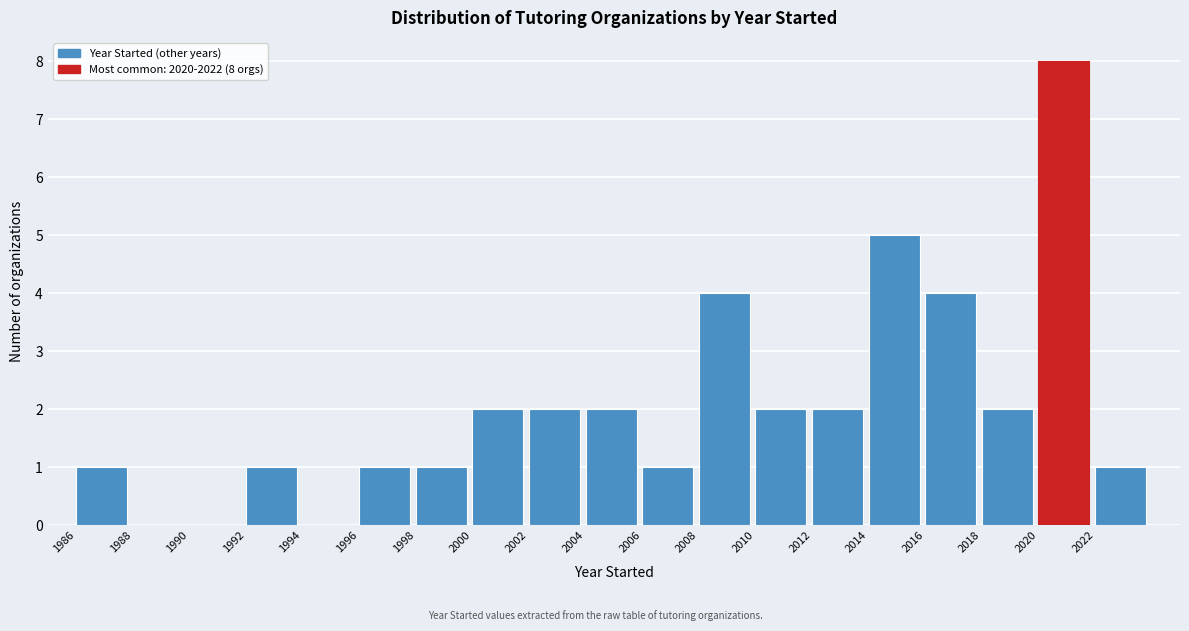

Over which range of the x-axis is the bar tallest?

2020 to 2022